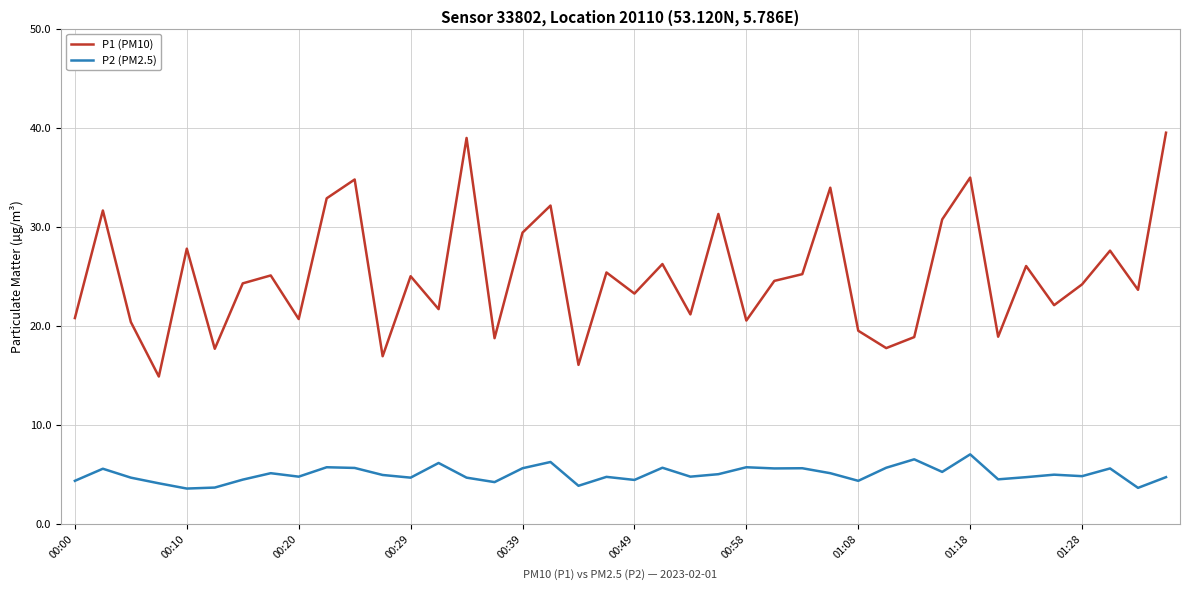

What is the minimum value shown in the chart?

3.6